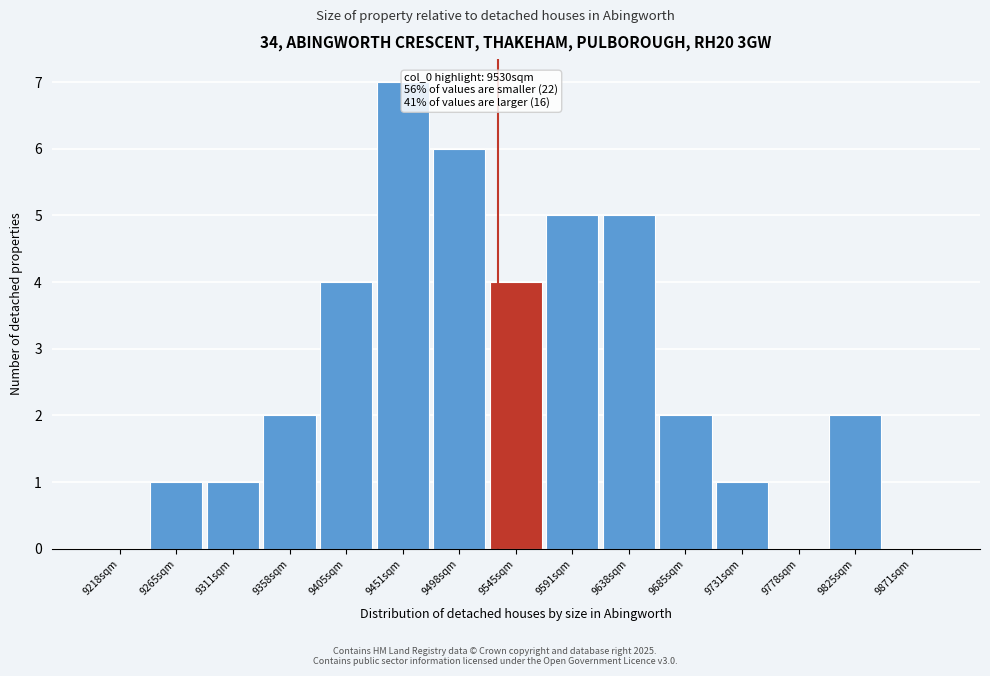

Which range on the x-axis has the tallest bar?

9430 to 9475